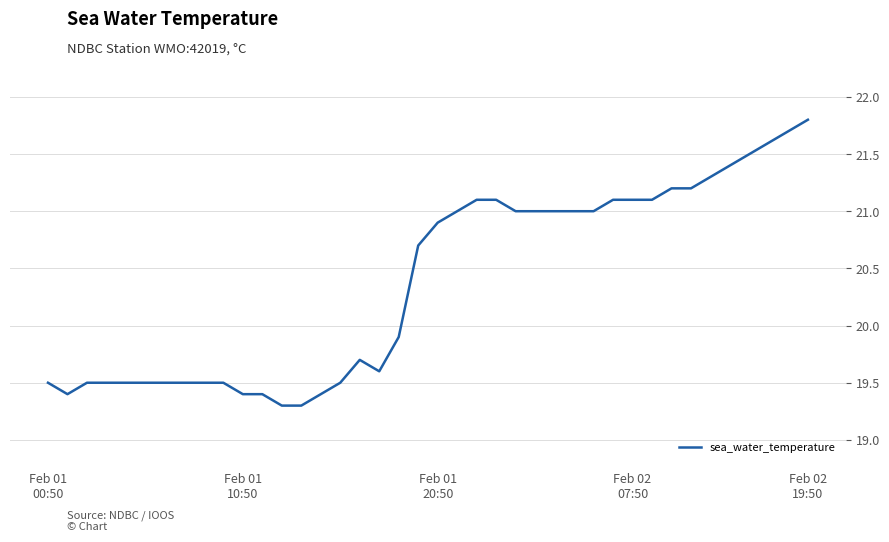

What is the smallest value displayed?

19.3